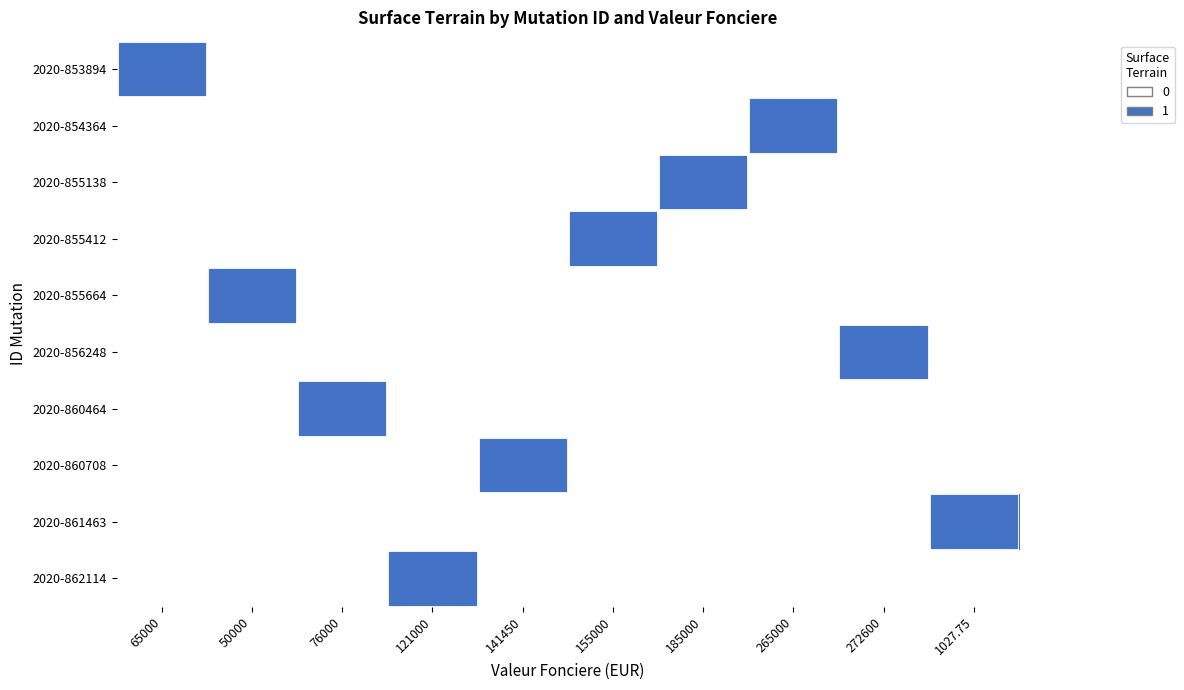

Reading left to right, extract all data points from this chart.

2020-853894: 65000=1	50000=0	76000=0	121000=0	141450=0	155000=0	185000=0	265000=0	272600=0	1027.75=0
2020-854364: 65000=0	50000=0	76000=0	121000=0	141450=0	155000=0	185000=0	265000=1	272600=0	1027.75=0
2020-855138: 65000=0	50000=0	76000=0	121000=0	141450=0	155000=0	185000=1	265000=0	272600=0	1027.75=0
2020-855412: 65000=0	50000=0	76000=0	121000=0	141450=0	155000=1	185000=0	265000=0	272600=0	1027.75=0
2020-855664: 65000=0	50000=1	76000=0	121000=0	141450=0	155000=0	185000=0	265000=0	272600=0	1027.75=0
2020-856248: 65000=0	50000=0	76000=0	121000=0	141450=0	155000=0	185000=0	265000=0	272600=1	1027.75=0
2020-860464: 65000=0	50000=0	76000=1	121000=0	141450=0	155000=0	185000=0	265000=0	272600=0	1027.75=0
2020-860708: 65000=0	50000=0	76000=0	121000=0	141450=1	155000=0	185000=0	265000=0	272600=0	1027.75=0
2020-861463: 65000=0	50000=0	76000=0	121000=0	141450=0	155000=0	185000=0	265000=0	272600=0	1027.75=1
2020-862114: 65000=0	50000=0	76000=0	121000=1	141450=0	155000=0	185000=0	265000=0	272600=0	1027.75=0